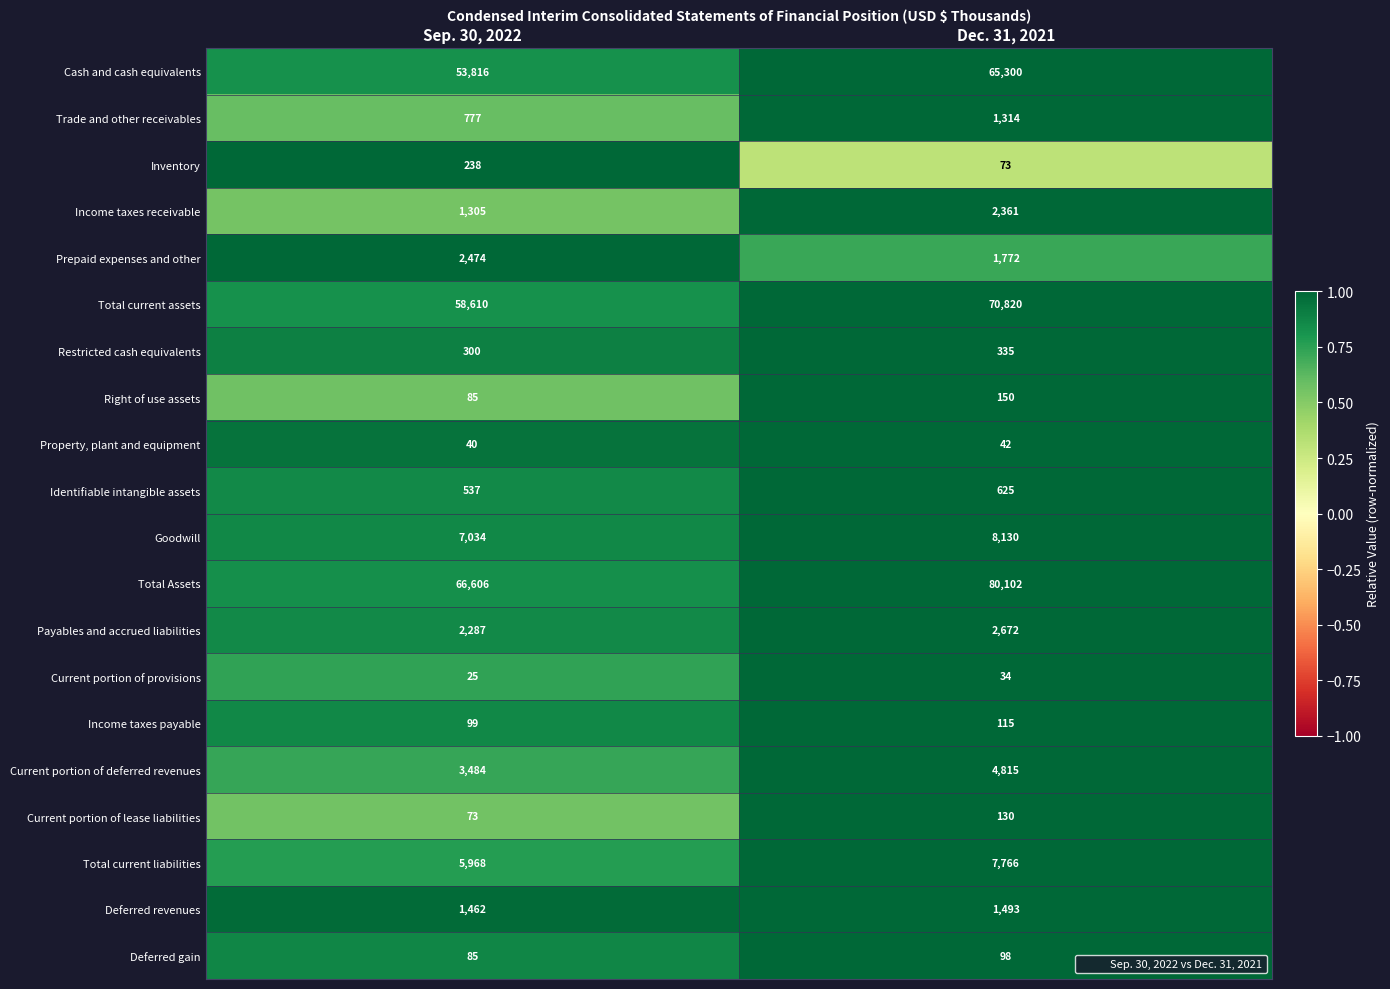

Where is Identifiable intangible assets nearest to the value 581?

Sep. 30, 2022